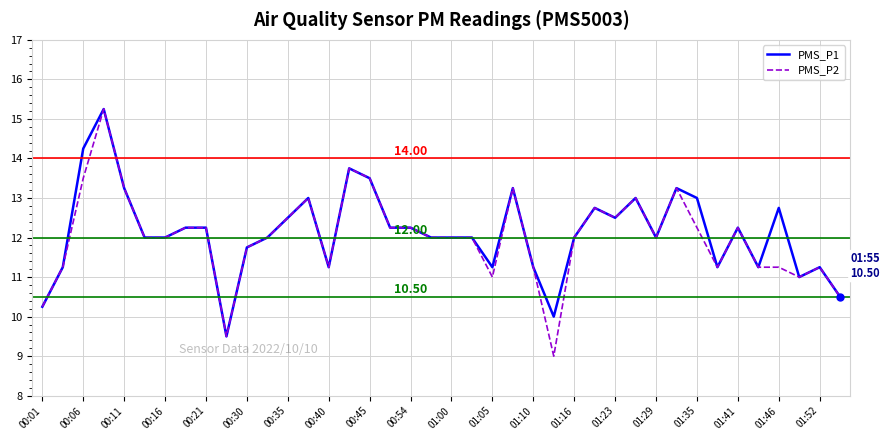

What is the minimum value for PMS_P1?

9.5